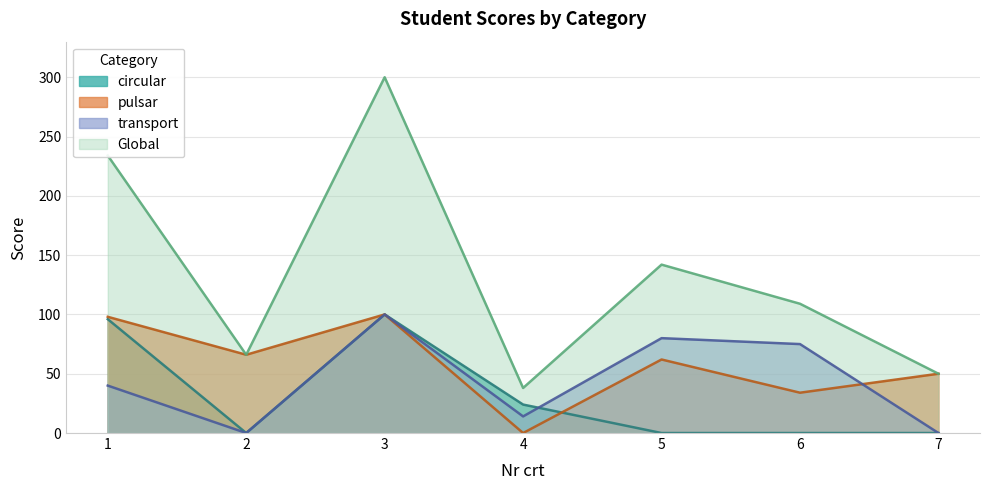

Rank the series at 1 from lowest to highest value.

transport, circular, pulsar, Global